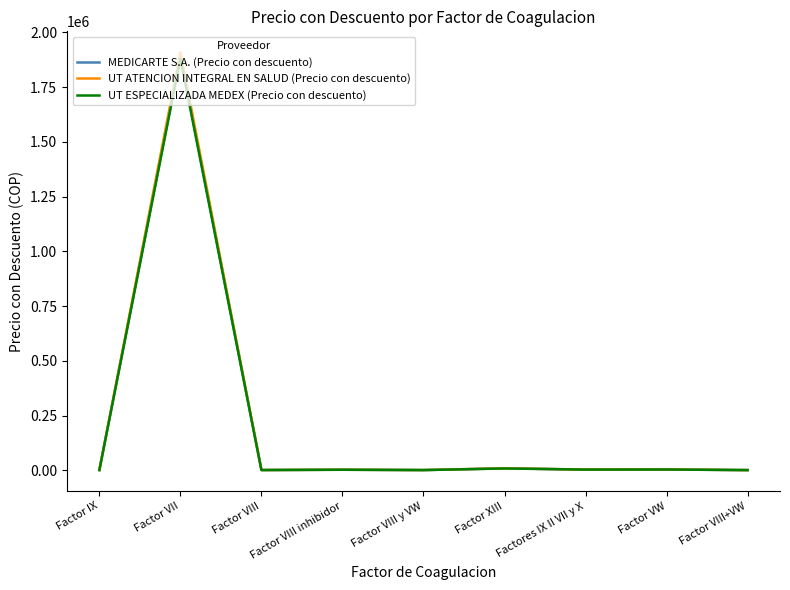

What is the average value of the UT ESPECIALIZADA MEDEX (Precio con descuento) series?

211257.6